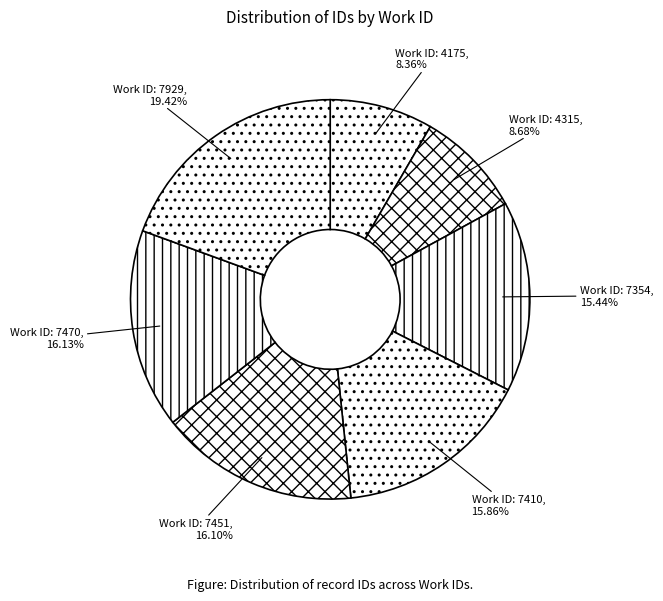

To the nearest percent, what is the difference between the largest and smallest slice percentages?

11%